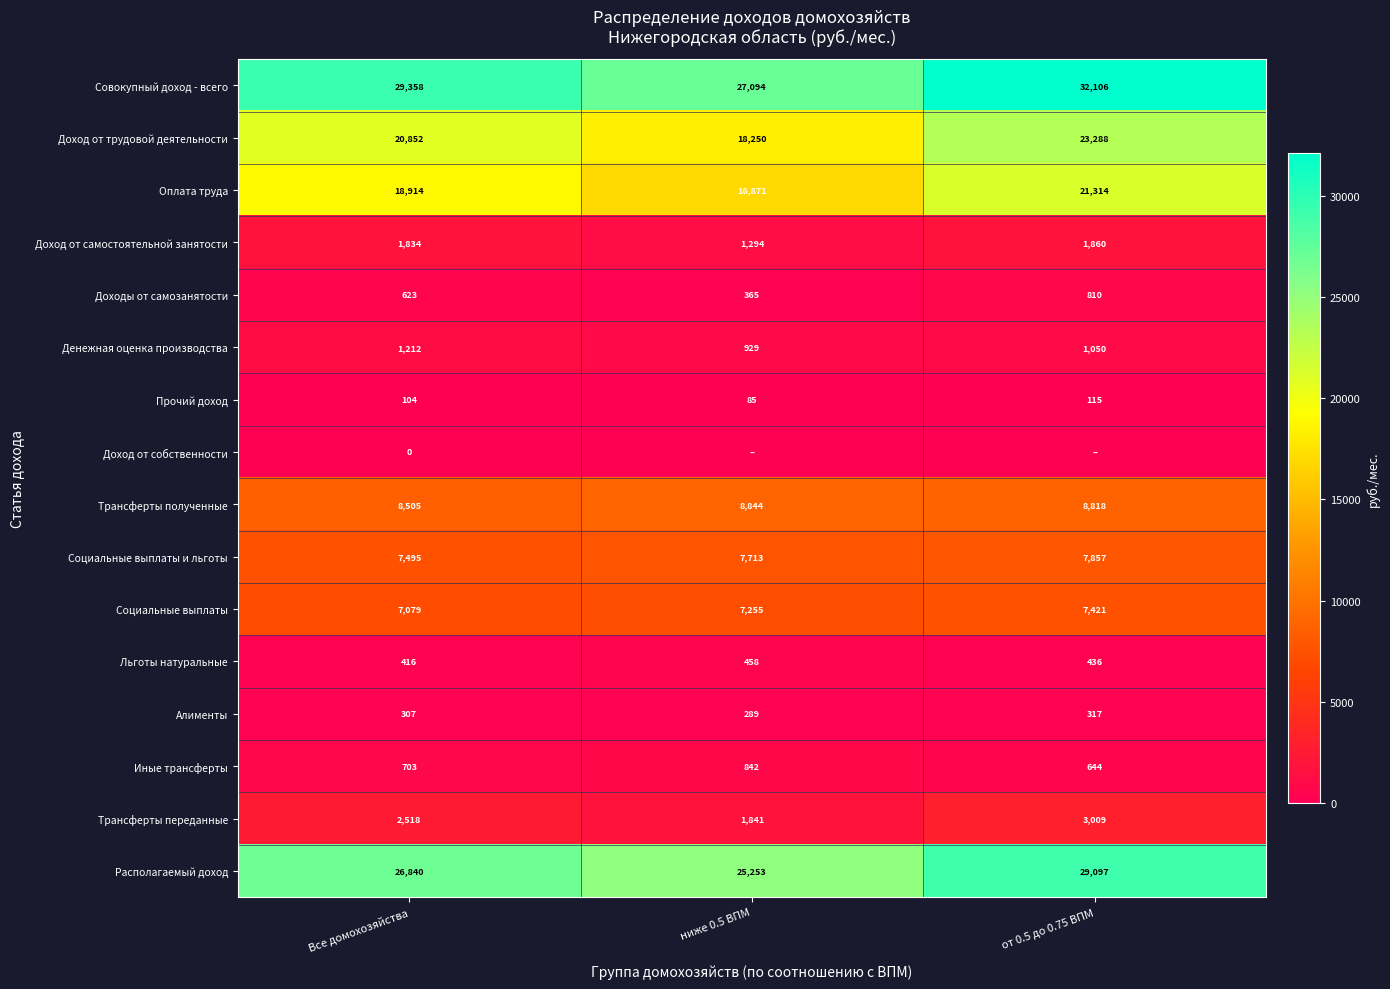

Is it true that Социальные выплаты и льготы equals 2071 at Все домохозяйства?

False